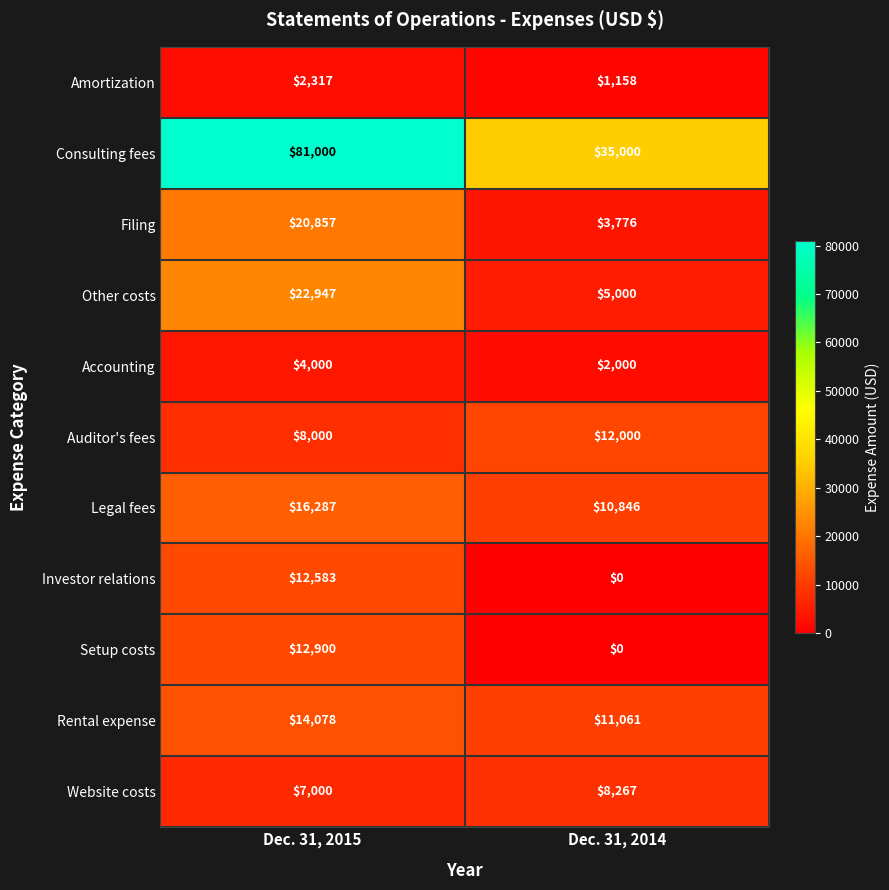

At which category is the sum across all series the highest?

Dec. 31, 2015